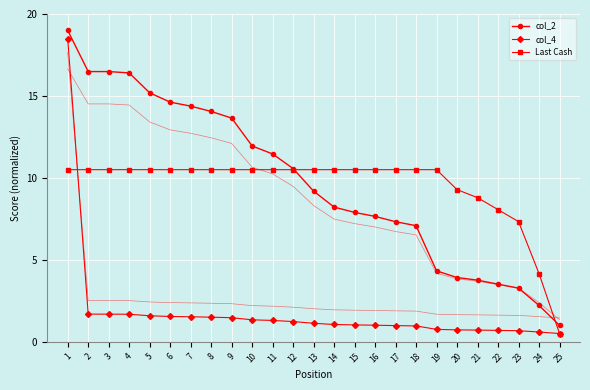

Reading right to left, what are all the values shown in this chart?

col_2: 25=1.0	24=2.2	23=3.3	22=3.5	21=3.8	20=3.9	19=4.3	18=7.1	17=7.3	16=7.6	15=7.9	14=8.2	13=9.2	12=10.6	11=11.5	10=11.9	9=13.6	8=14.1	7=14.4	6=14.6	5=15.2	4=16.4	3=16.5	2=16.5	1=19.0
col_4: 25=0.5	24=0.6	23=0.7	22=0.7	21=0.7	20=0.7	19=0.8	18=1.0	17=1.0	16=1.0	15=1.0	14=1.1	13=1.1	12=1.2	11=1.3	10=1.3	9=1.5	8=1.5	7=1.5	6=1.5	5=1.6	4=1.7	3=1.7	2=1.7	1=18.5
Last Cash: 25=0.5	24=4.2	23=7.3	22=8.1	21=8.8	20=9.3	19=10.5	18=10.5	17=10.5	16=10.5	15=10.5	14=10.5	13=10.5	12=10.5	11=10.5	10=10.5	9=10.5	8=10.5	7=10.5	6=10.5	5=10.5	4=10.5	3=10.5	2=10.5	1=10.5